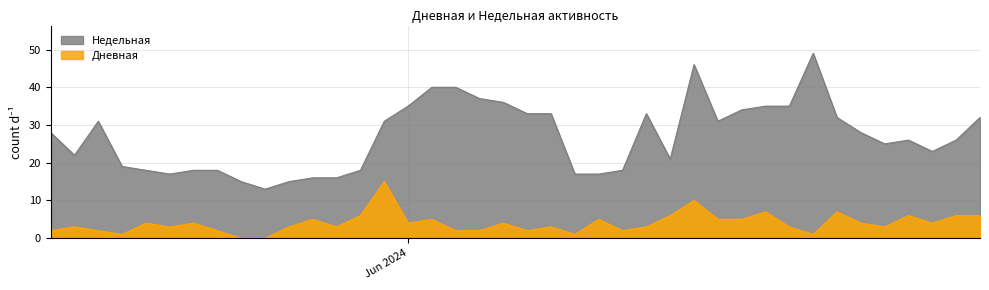

Which series has the largest total across all categories?

Недельная